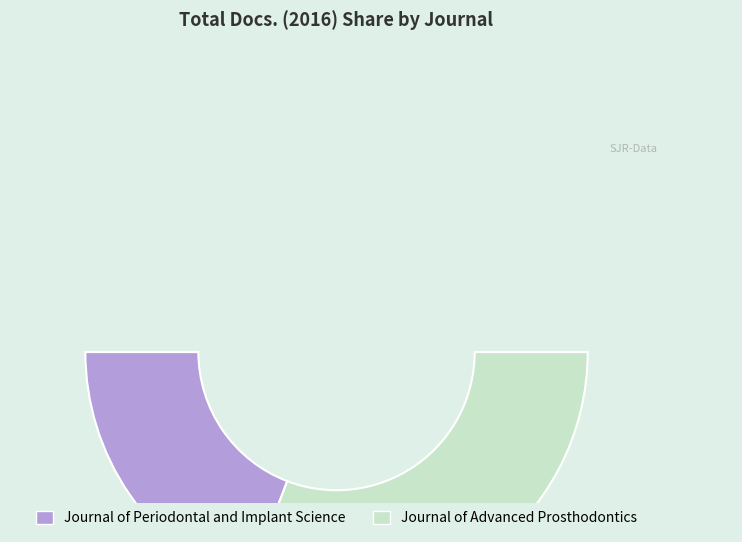

Count the number of slices in the pie.

2